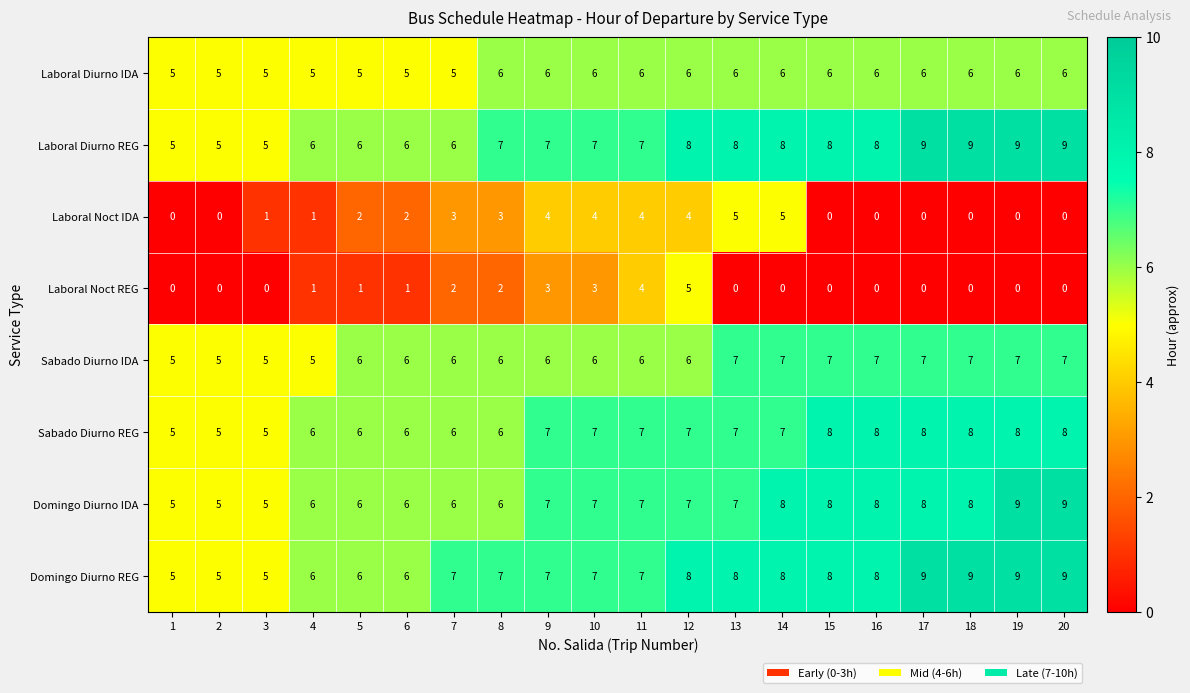

What is the total value across all series at 1?

30